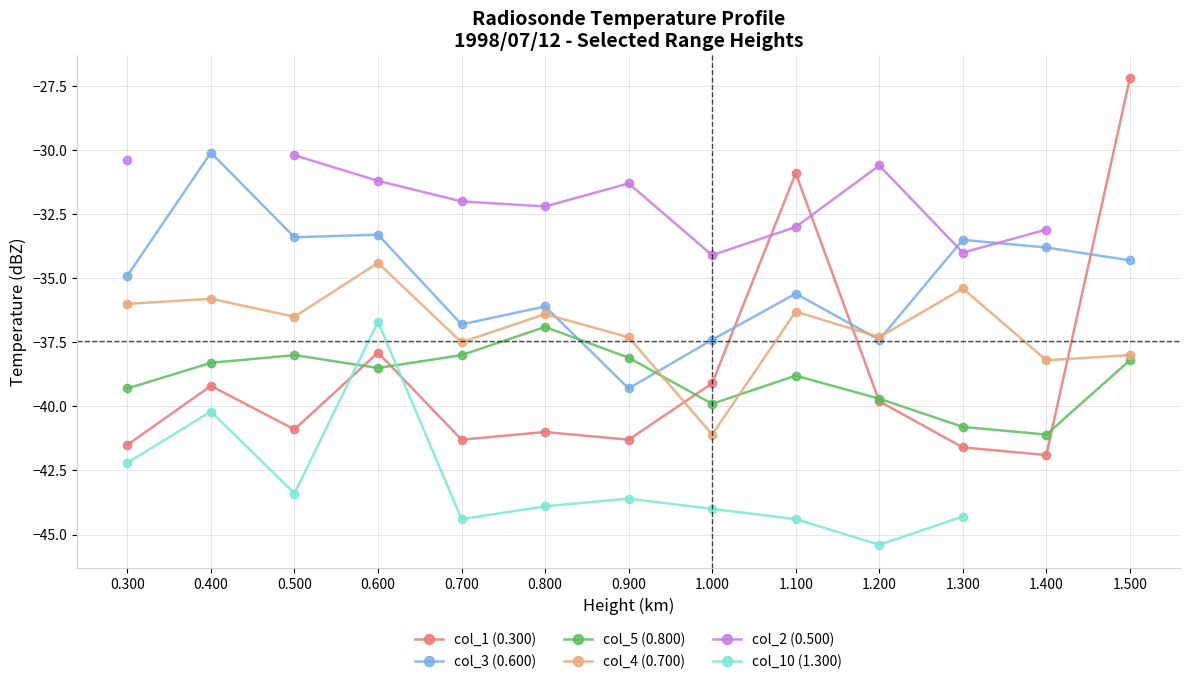

List the series in order of their peak value, lowest first.

col_5 (0.800), col_10 (1.300), col_4 (0.700), col_2 (0.500), col_3 (0.600), col_1 (0.300)